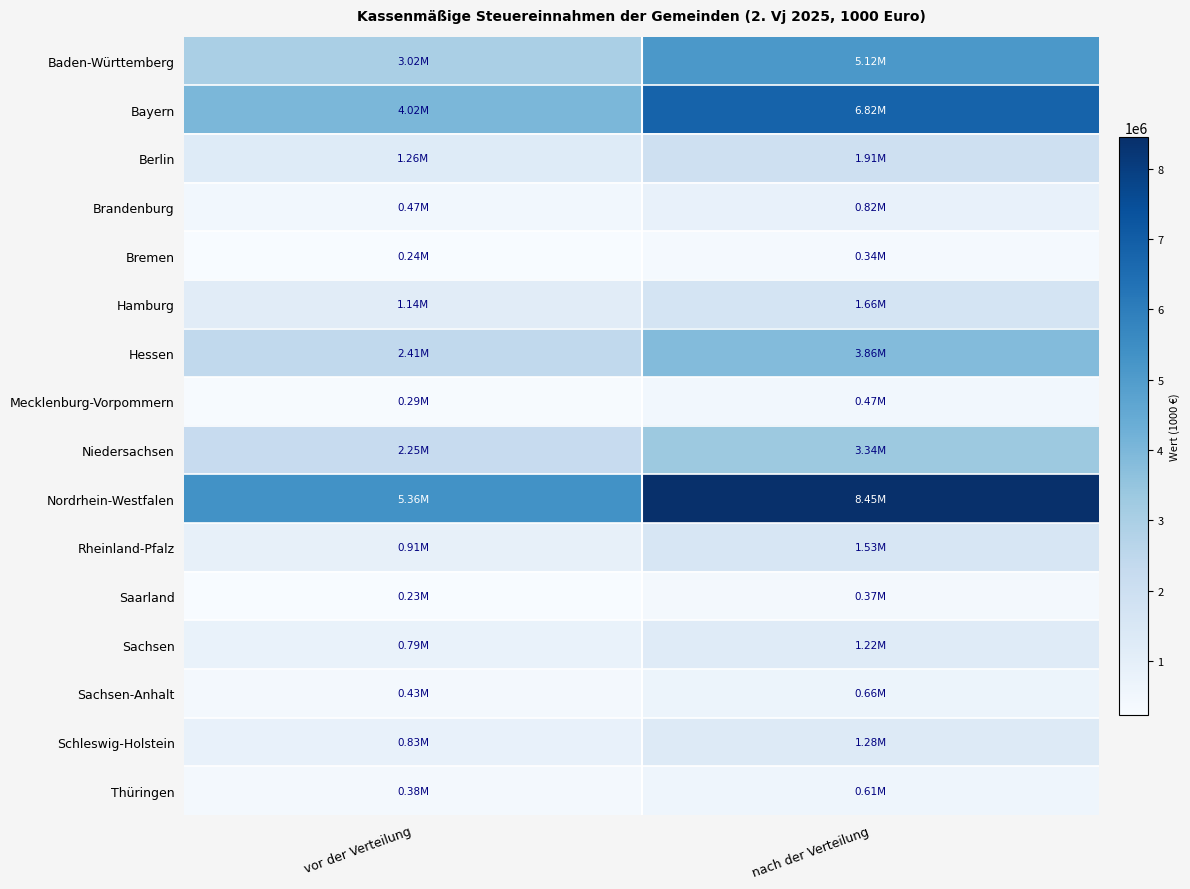

Which series has the largest total across all categories?

Nordrhein-Westfalen